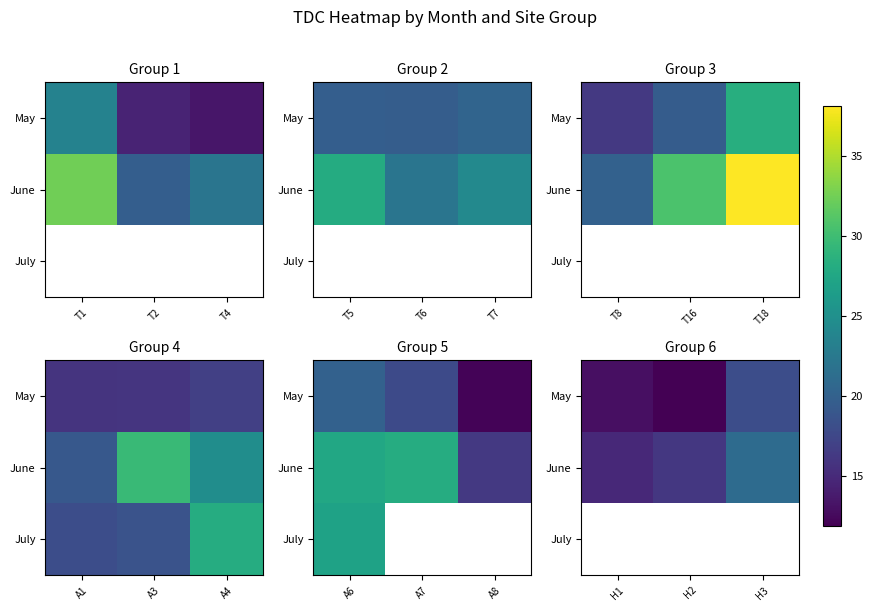

Where does the May series first go above 12?

H1